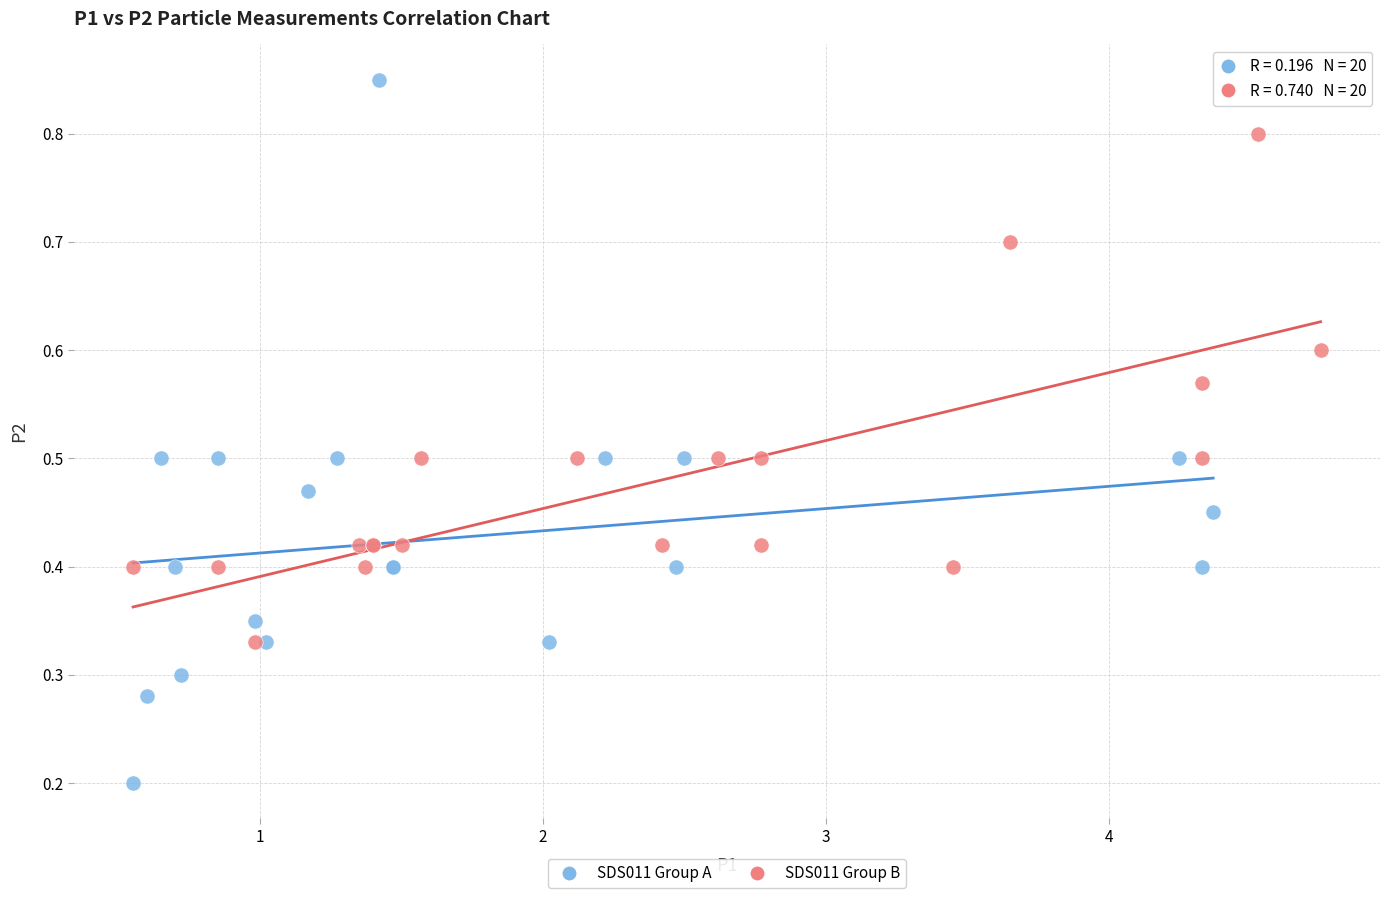

Which series contains the lowest Y value?

SDS011 Group A